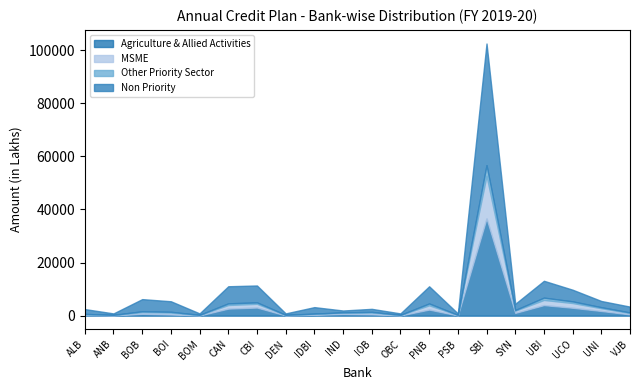

What is the average value of the MSME series?

1532.2